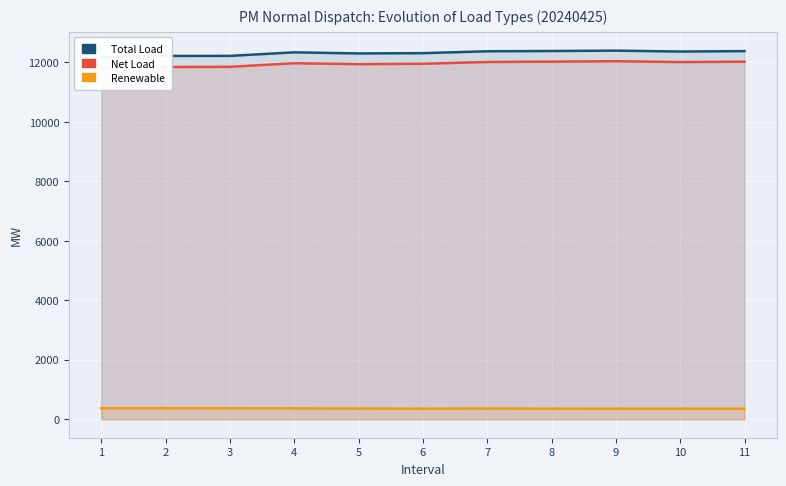

Rank the series by their maximum value, from lowest to highest.

Renewable, Net Load, Total Load